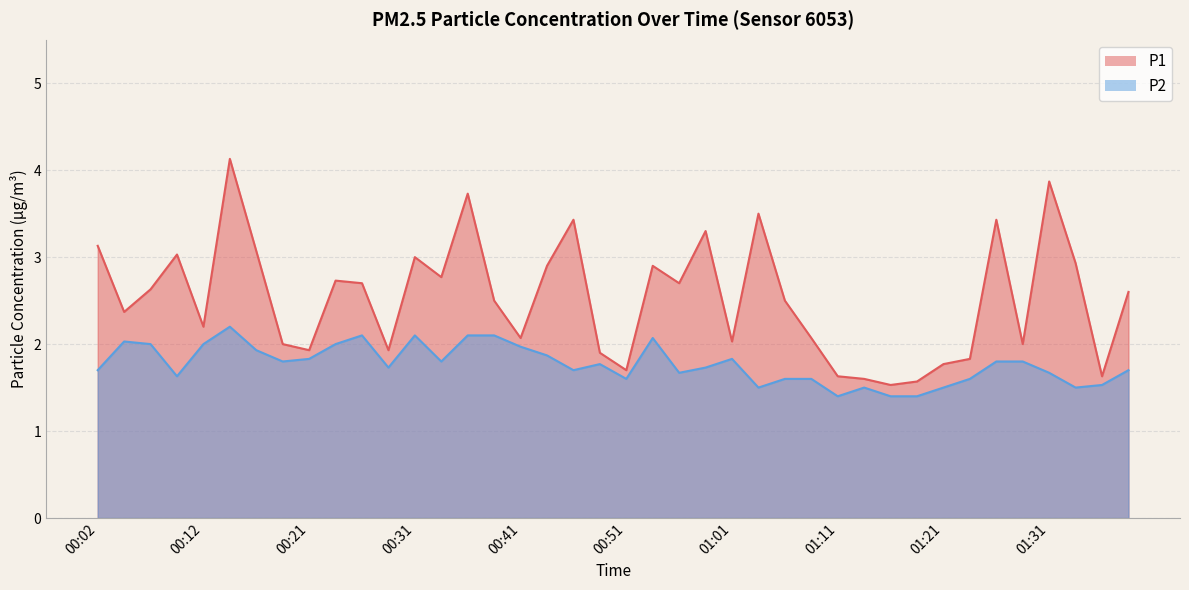

What is the label of the 9th point from the left?

00:21